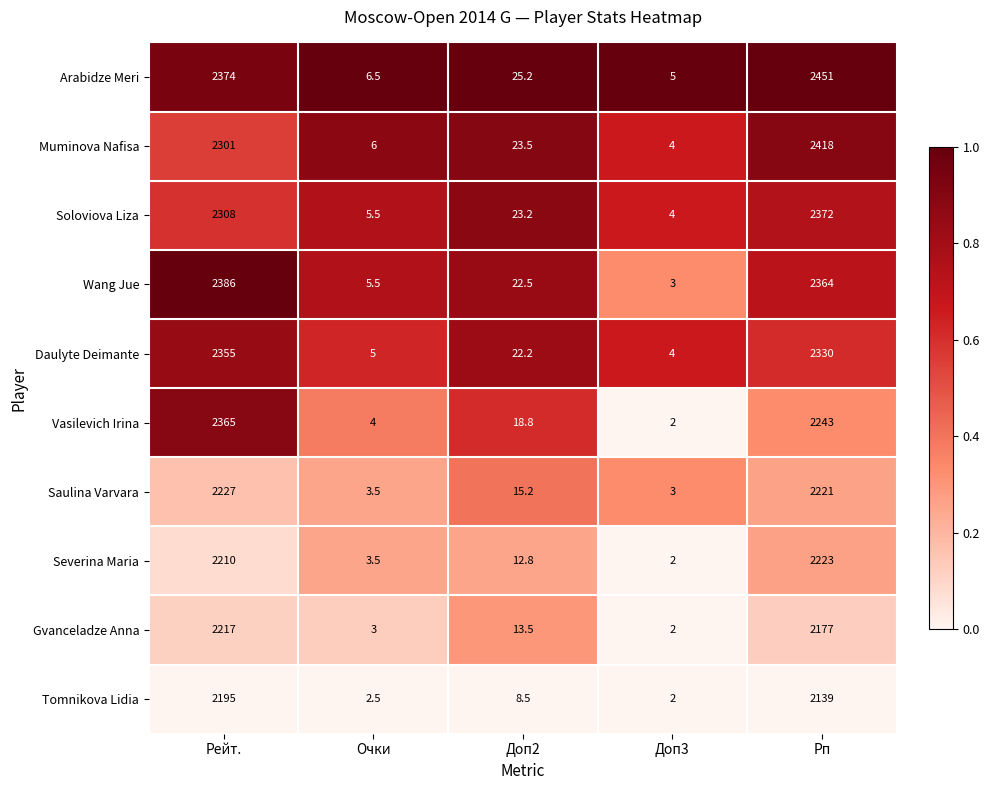

How many data points does each series have?

5